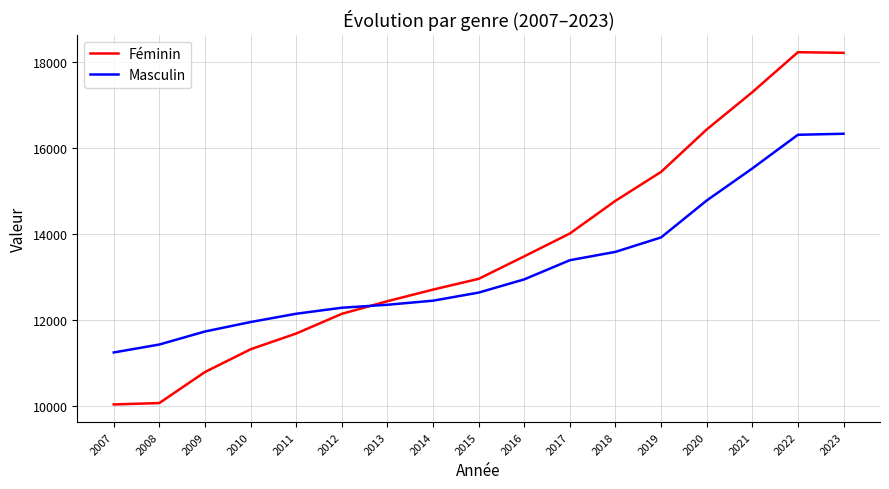

What are all the series names shown in the legend?

Féminin, Masculin